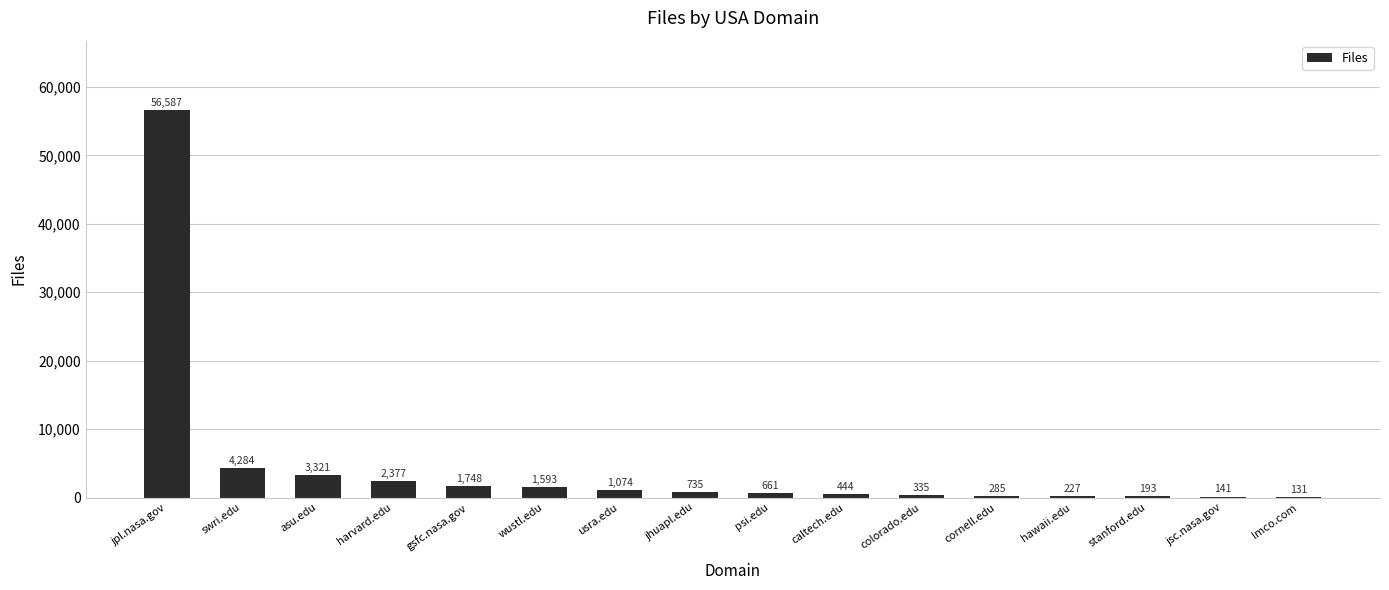

Is it true that the value at usra.edu is 1074?

True